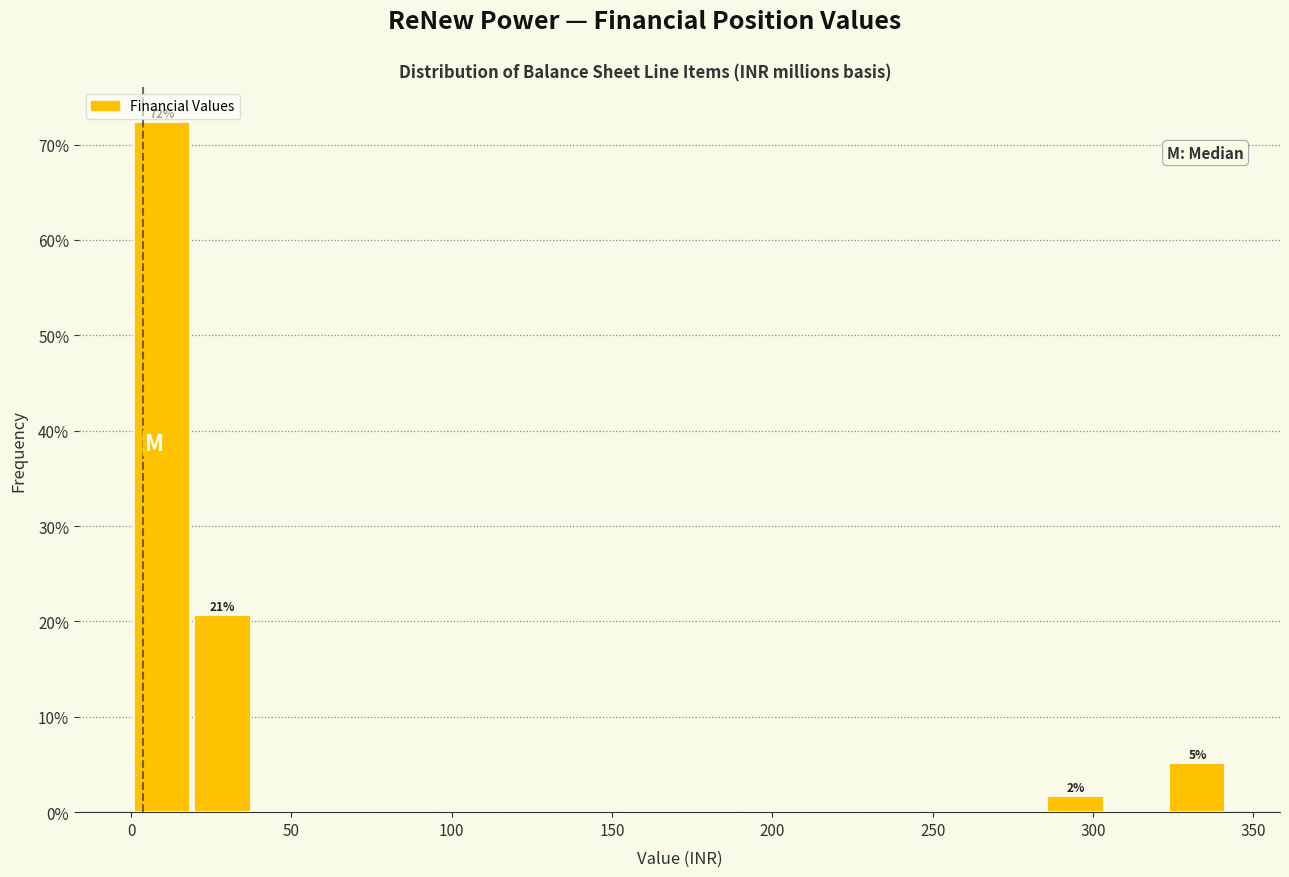

Read against the x-axis, roughly where is the centre of the tallest bar?

10